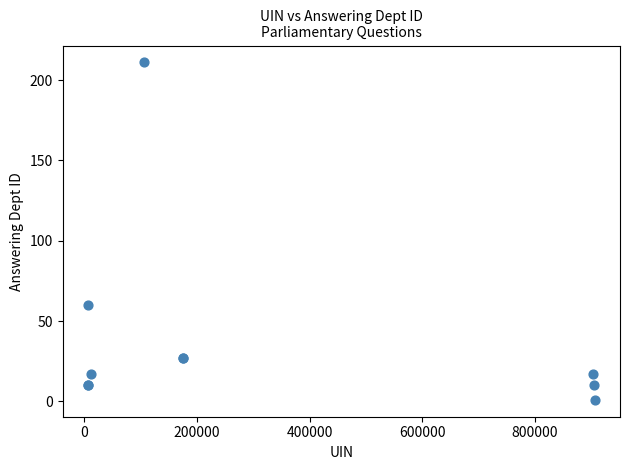

What Y value in the scatter plot is closest to 106?

60